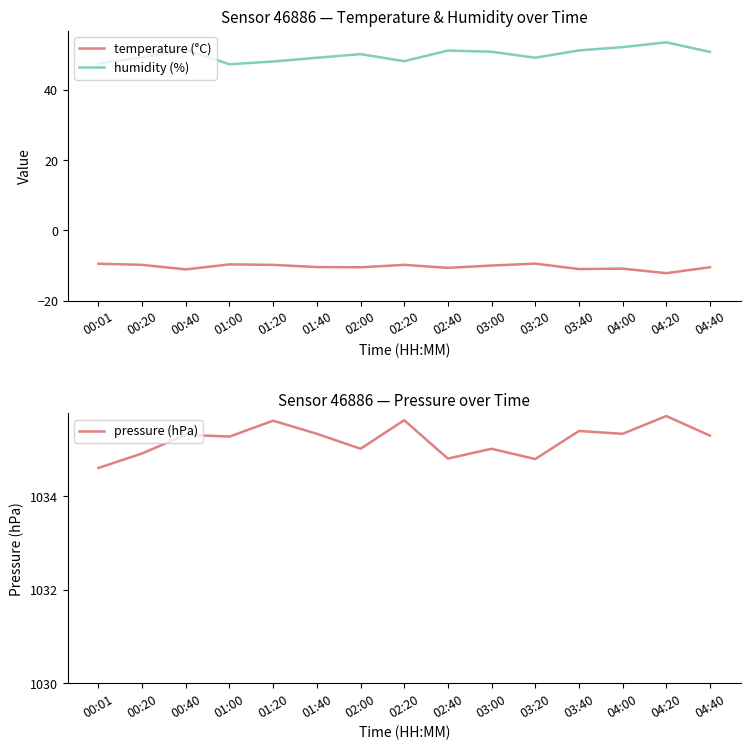

The value of pressure (hPa) at 02:00 is 395.3. True or false?

False